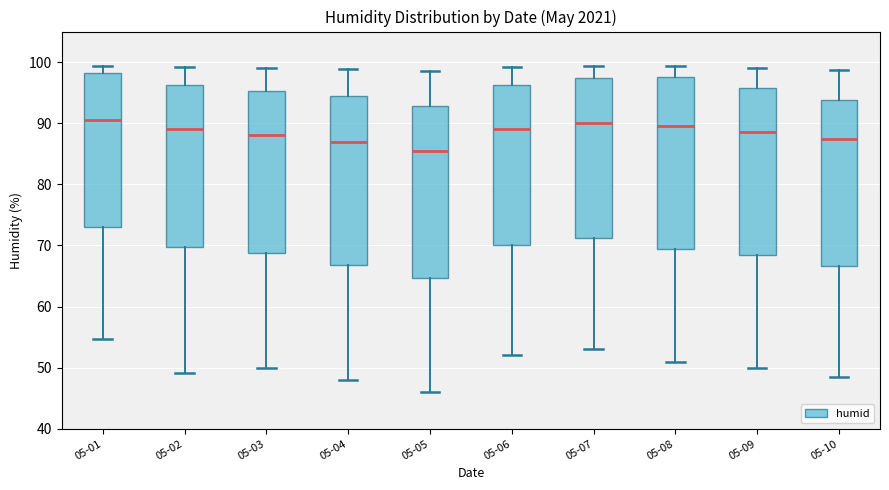

Reading left to right, read every box against the y-axis: the position of its median line, the range the box covers, and the ends of its whiskers. The values are not printed on the chart, so give them approximately, as read against the axis.

05-01: median 91, box 73 to 98, whiskers 55 to 99
05-02: median 89, box 70 to 96, whiskers 49 to 99
05-03: median 88, box 69 to 95, whiskers 50 to 99
05-04: median 87, box 67 to 94, whiskers 48 to 99
05-05: median 86, box 65 to 93, whiskers 46 to 99
05-06: median 89, box 70 to 96, whiskers 52 to 99
05-07: median 90, box 71 to 97, whiskers 53 to 99
05-08: median 90, box 70 to 98, whiskers 51 to 99
05-09: median 89, box 69 to 96, whiskers 50 to 99
05-10: median 88, box 67 to 94, whiskers 49 to 99